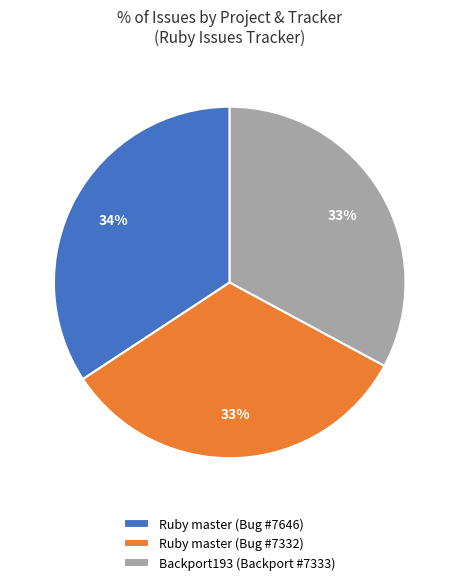

How many segments does this pie chart have?

3